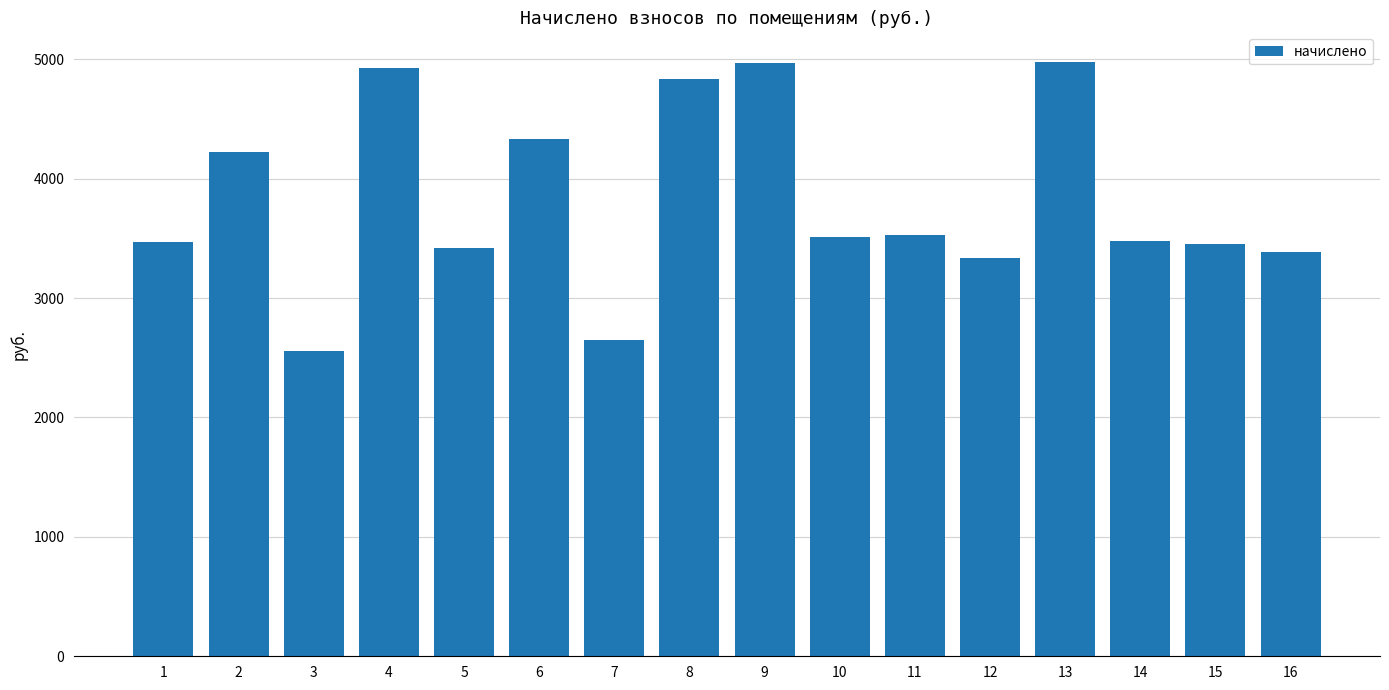

What is the change in value from 2 to 8?

+613.4